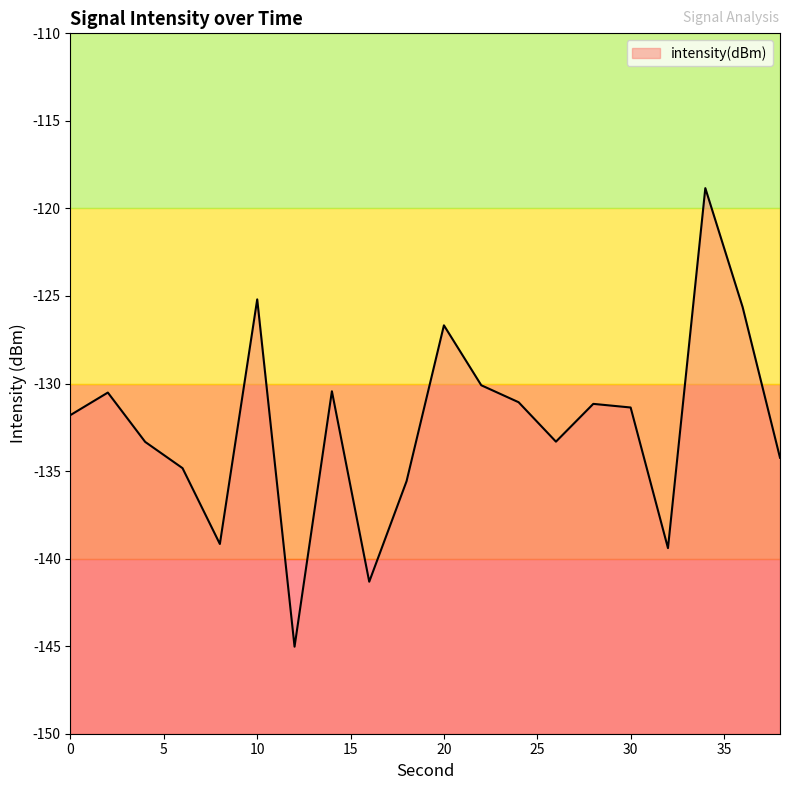

What is the difference between the values at 34 and 26?

14.5